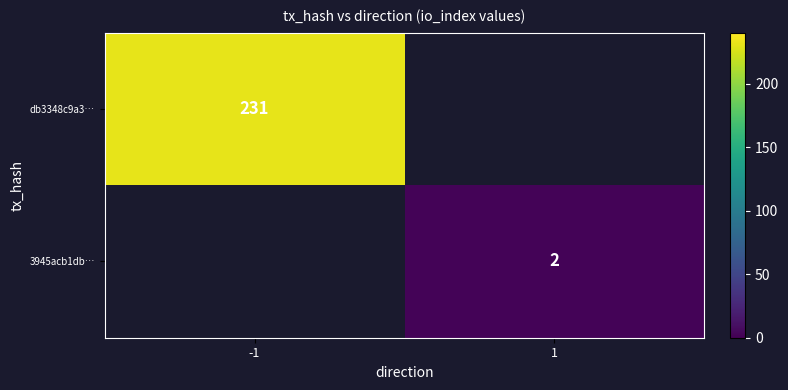

The value of 3945acb1db… at 1 is 0. True or false?

False